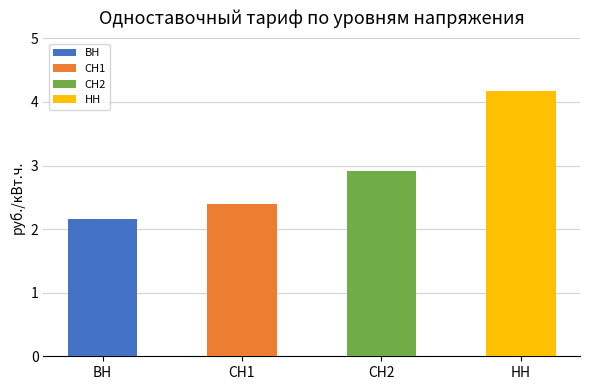

Reading left to right, extract all data points from this chart.

2.2	2.4	2.9	4.2